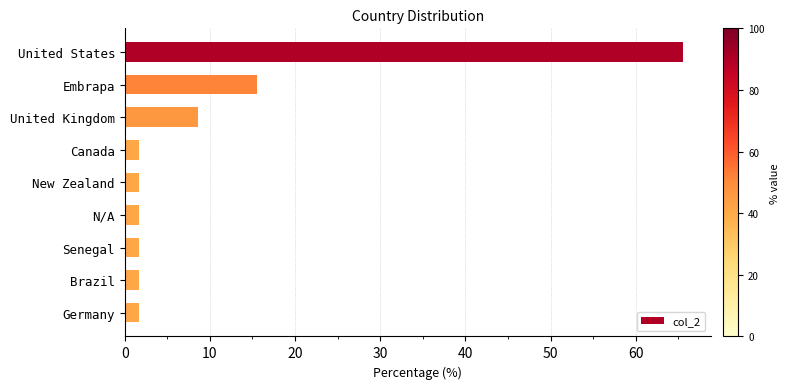

What is the sum of all values?

100.0